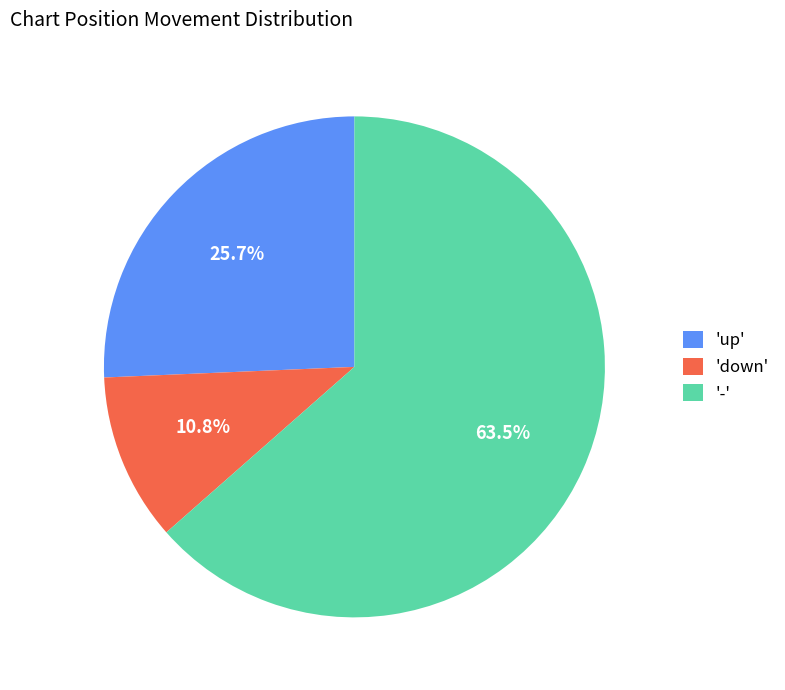

Which has a higher value, '-' or 'down'?

'-'